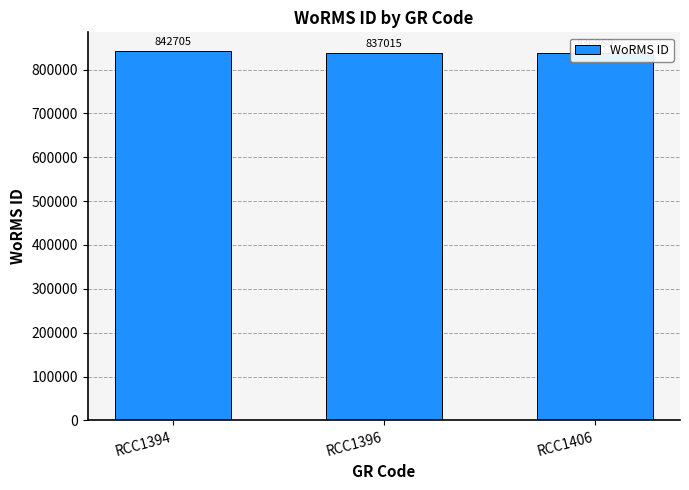

What is the difference between the values at RCC1394 and RCC1406?

5845